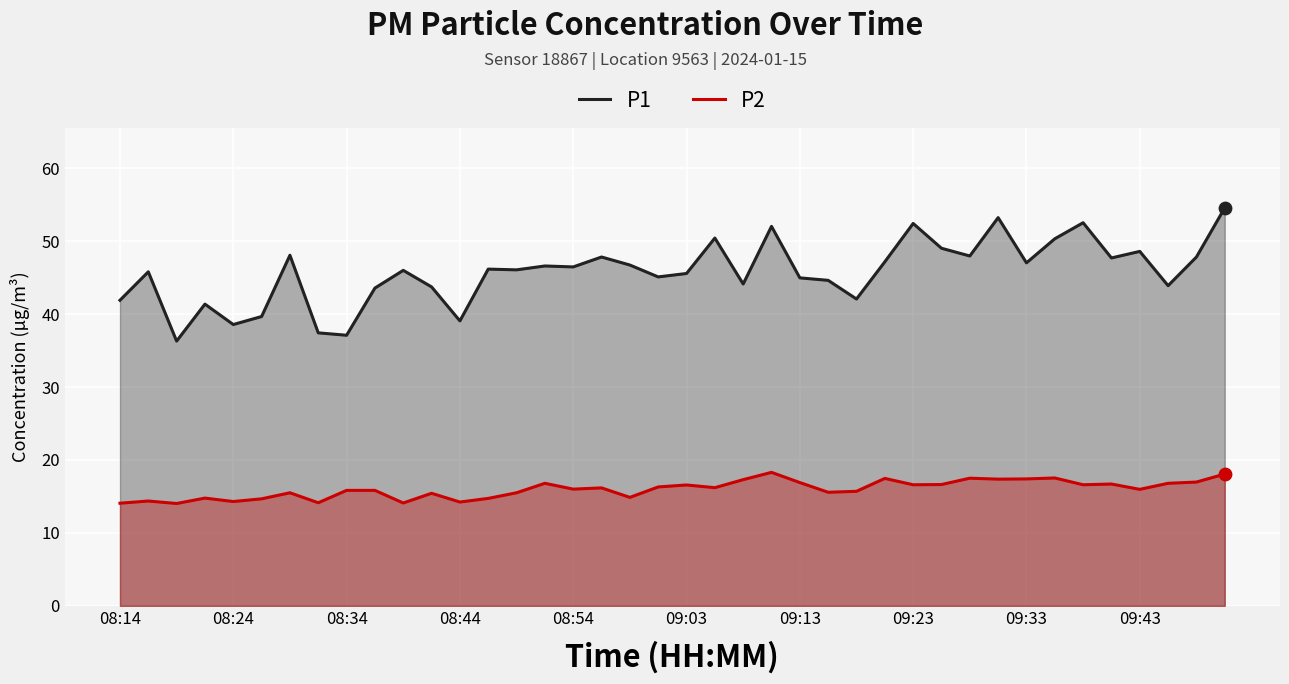

At how many categories does at least one series exceed 53?

2